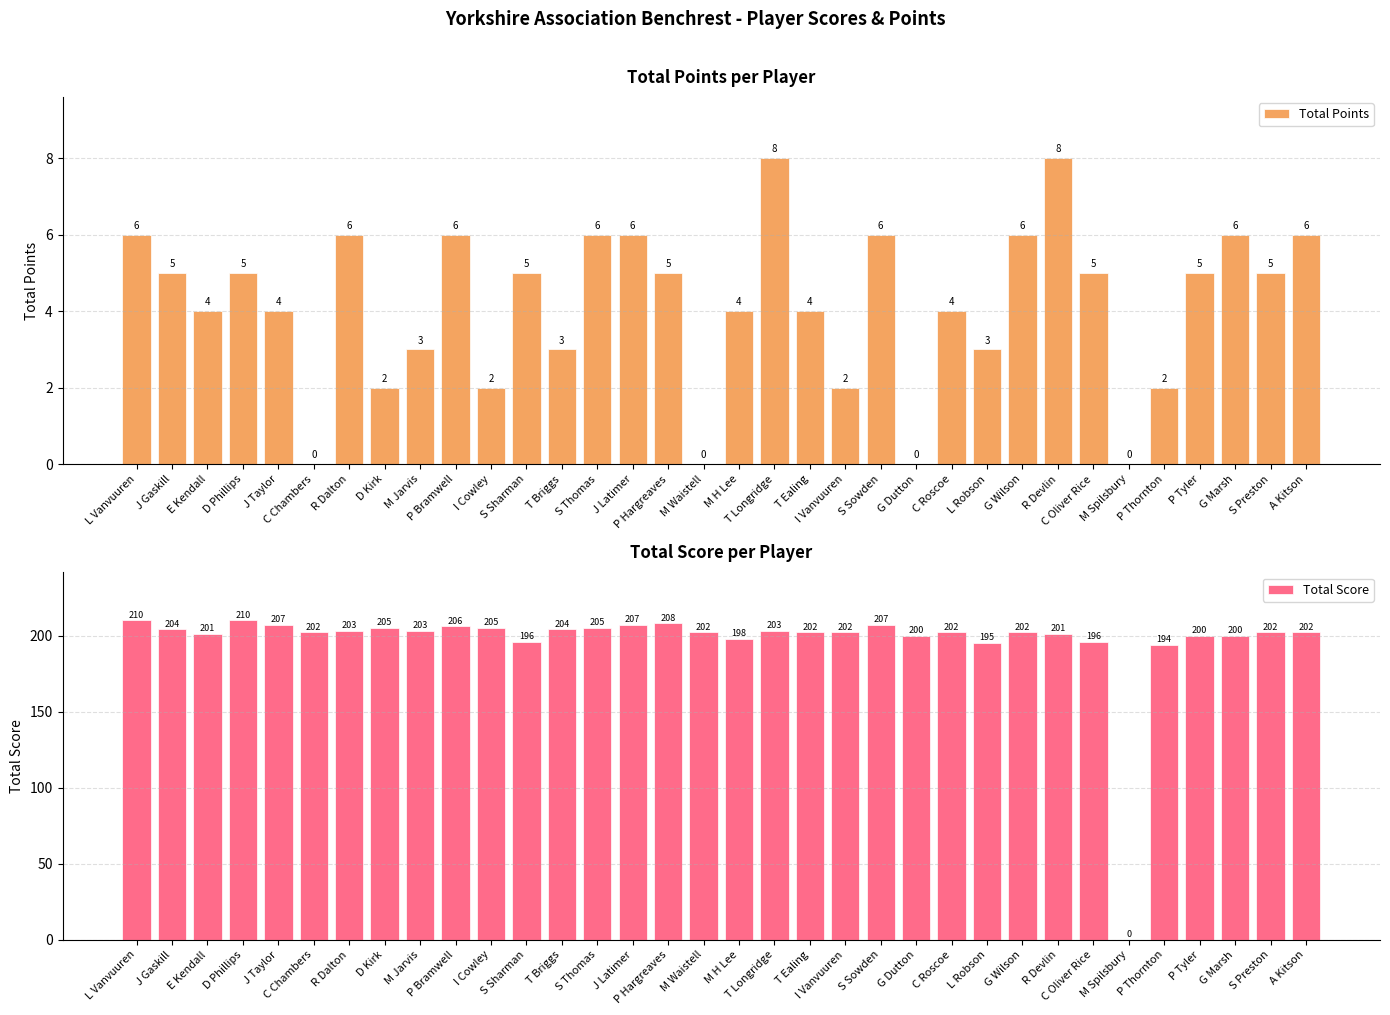

What is the total value across all series at E Kendall?

205